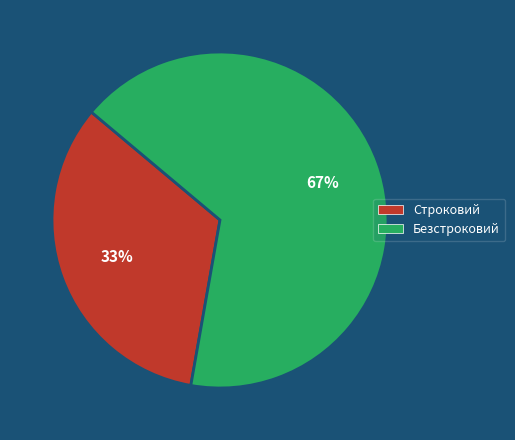

Rank the categories by value from lowest to highest.

Строковий, Безстроковий